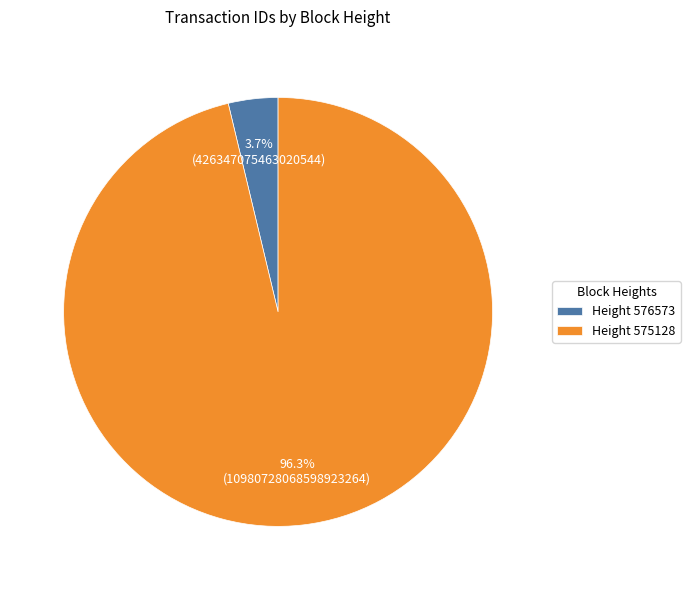

What is the largest slice in the pie chart?

Height 575128